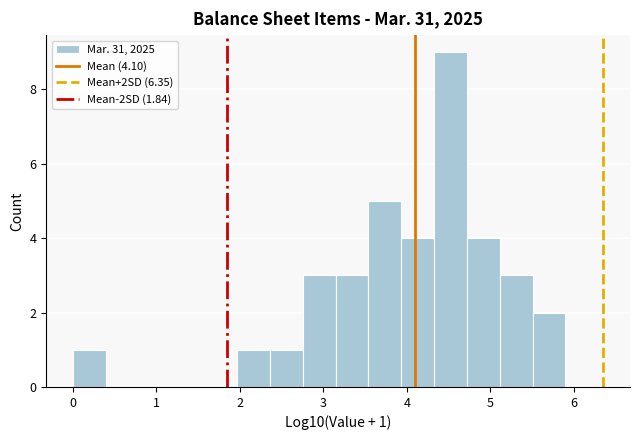

Around what value on the x-axis is the tallest bar? Give the approximate position of its centre, as read against the axis.

4.5